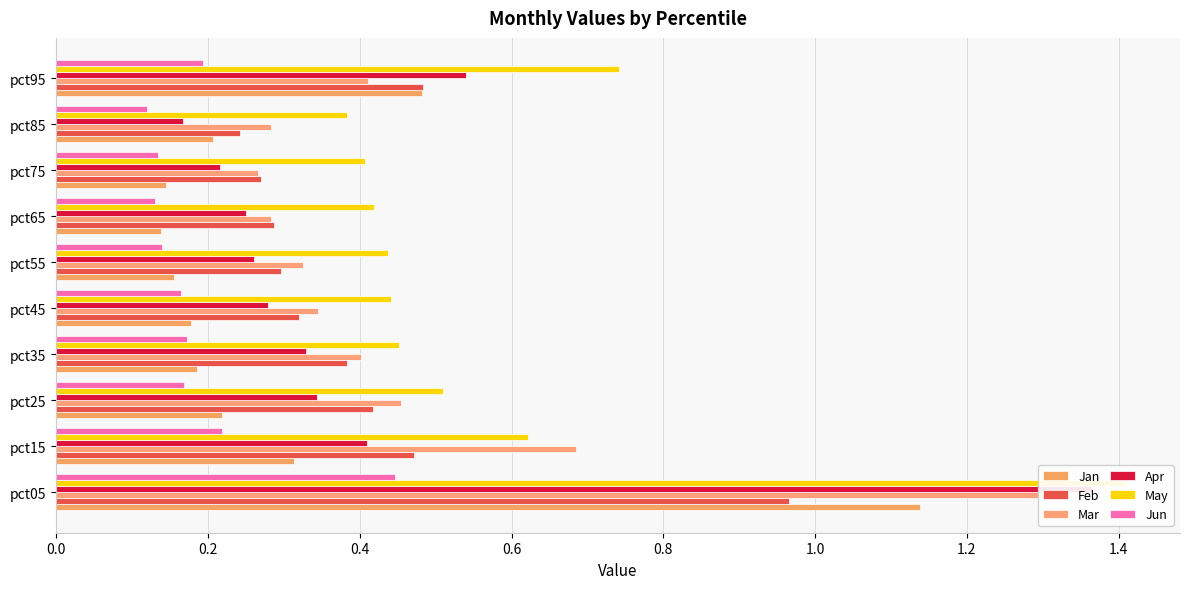

What is the minimum value shown in the chart?

0.1